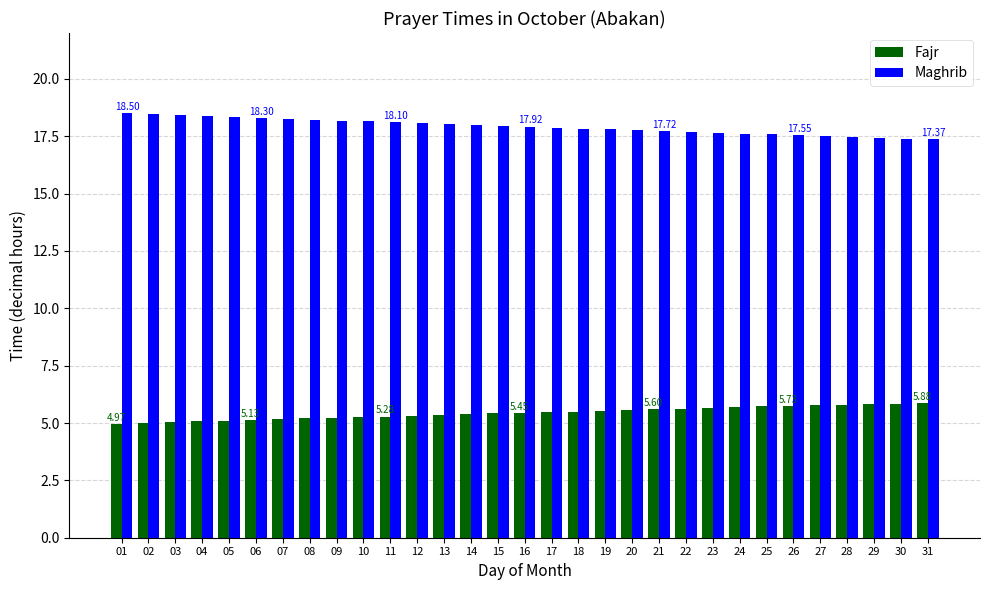

What is the total value across all series at 16?

23.4